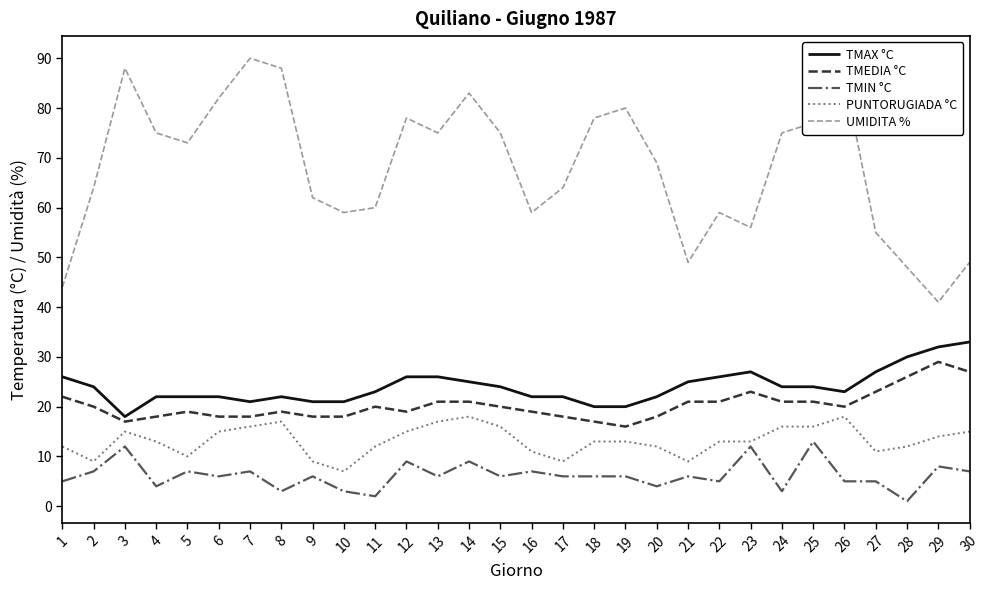

At which label does TMIN °C reach its peak?

25